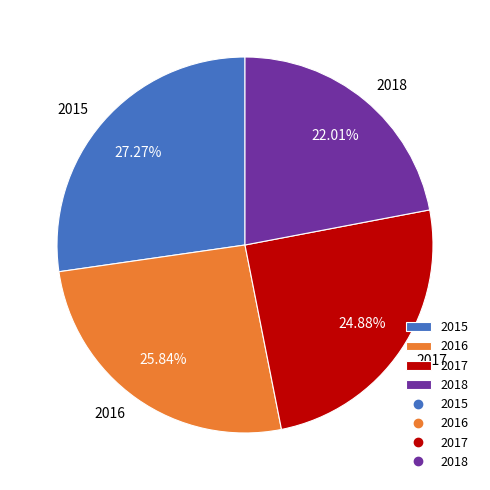

Is the sum of 2015 and 2017 greater than half?

Yes